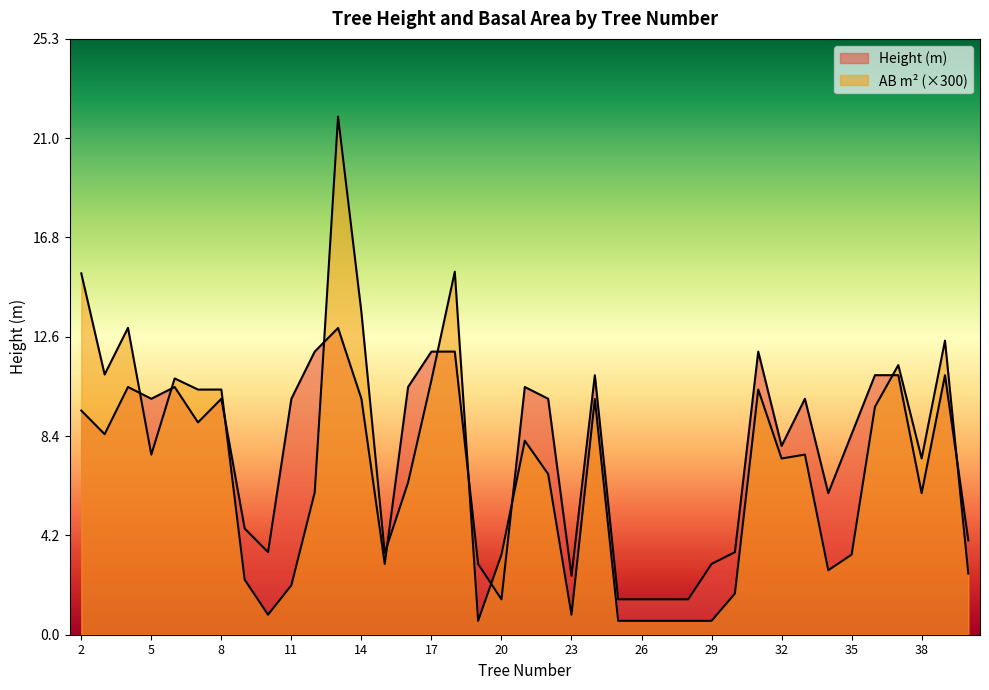

What is the spread (max minus min) of values at 39?

1.5